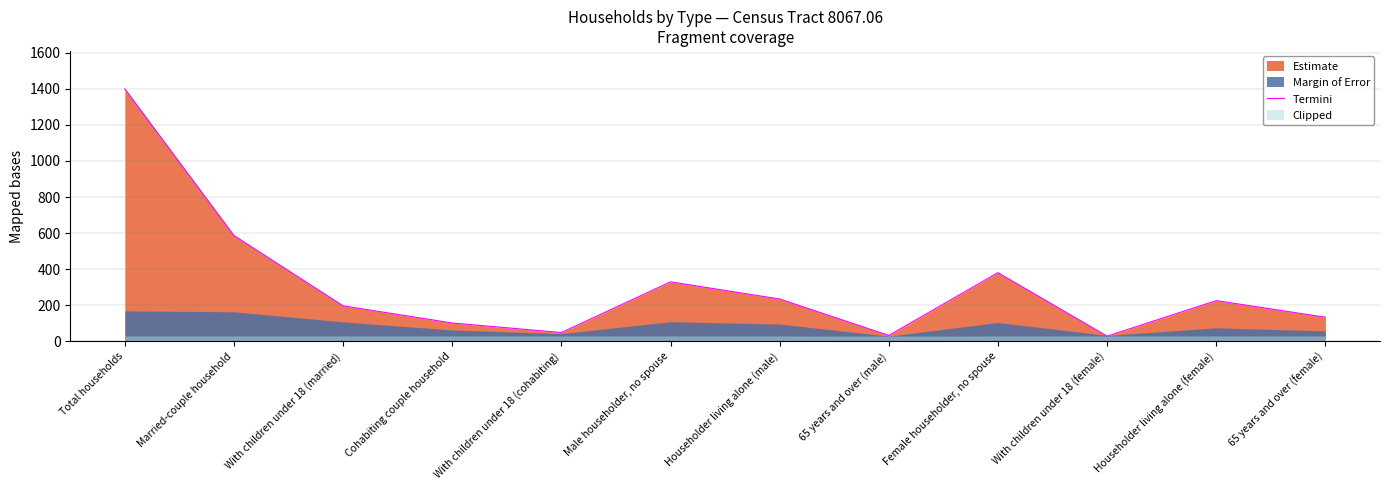

How many points are lower than both their immediate neighbors (excluding endpoints)?

3